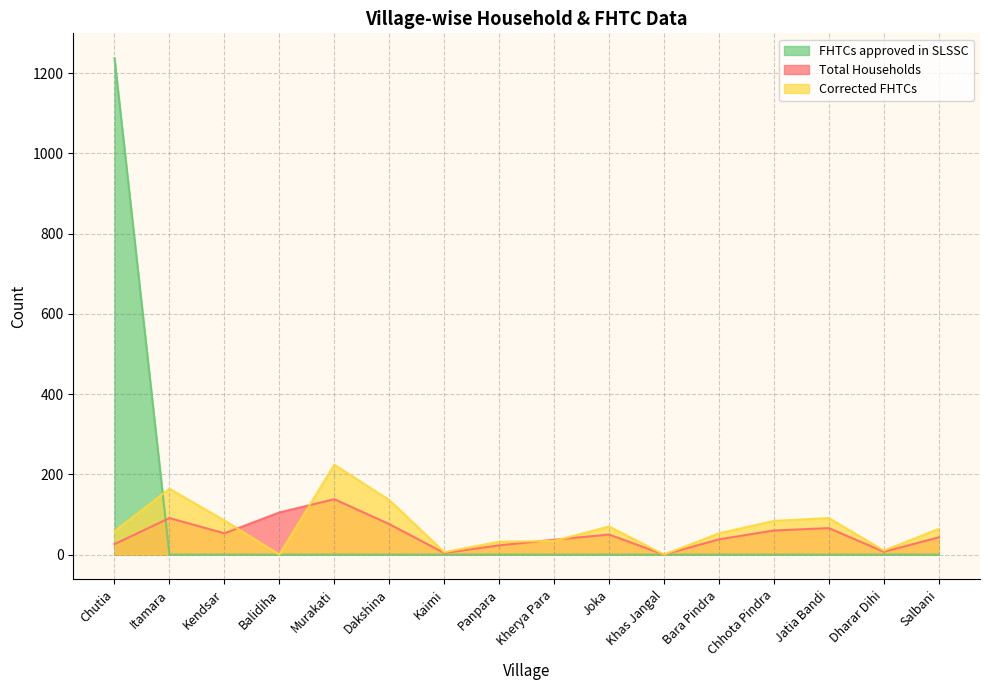

How many data points in Corrected FHTCs are less than 64?

8